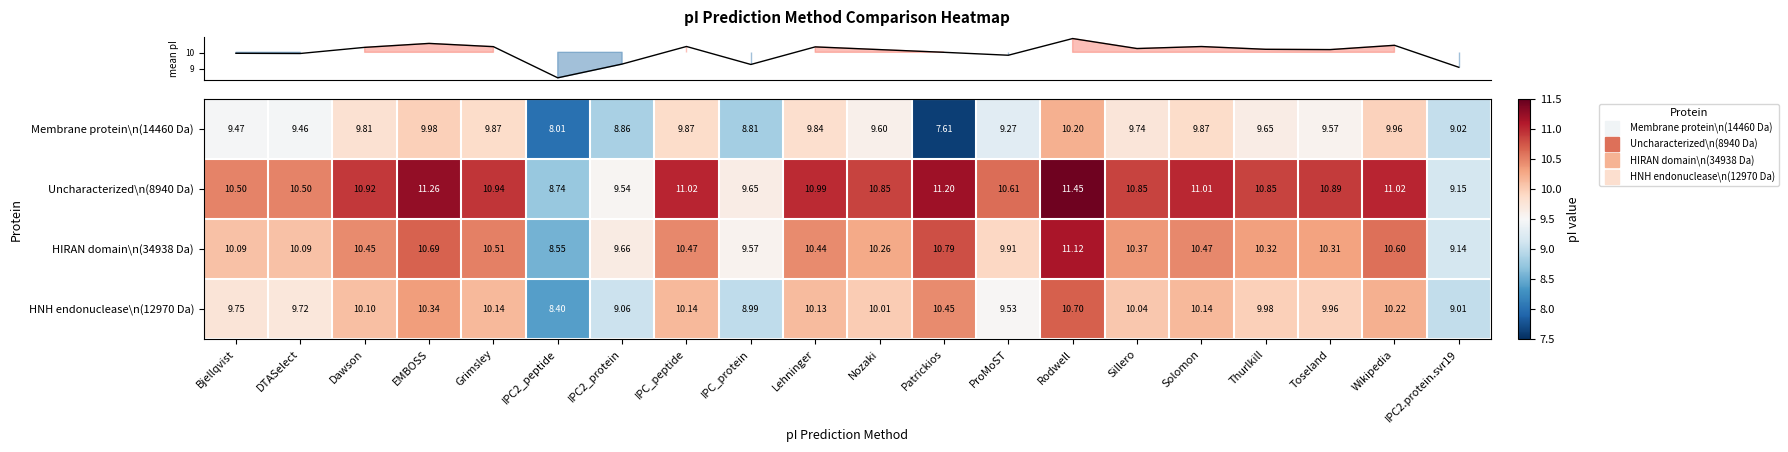

At which label does HIRAN domain\n(34938 Da) first exceed 10?

Bjellqvist